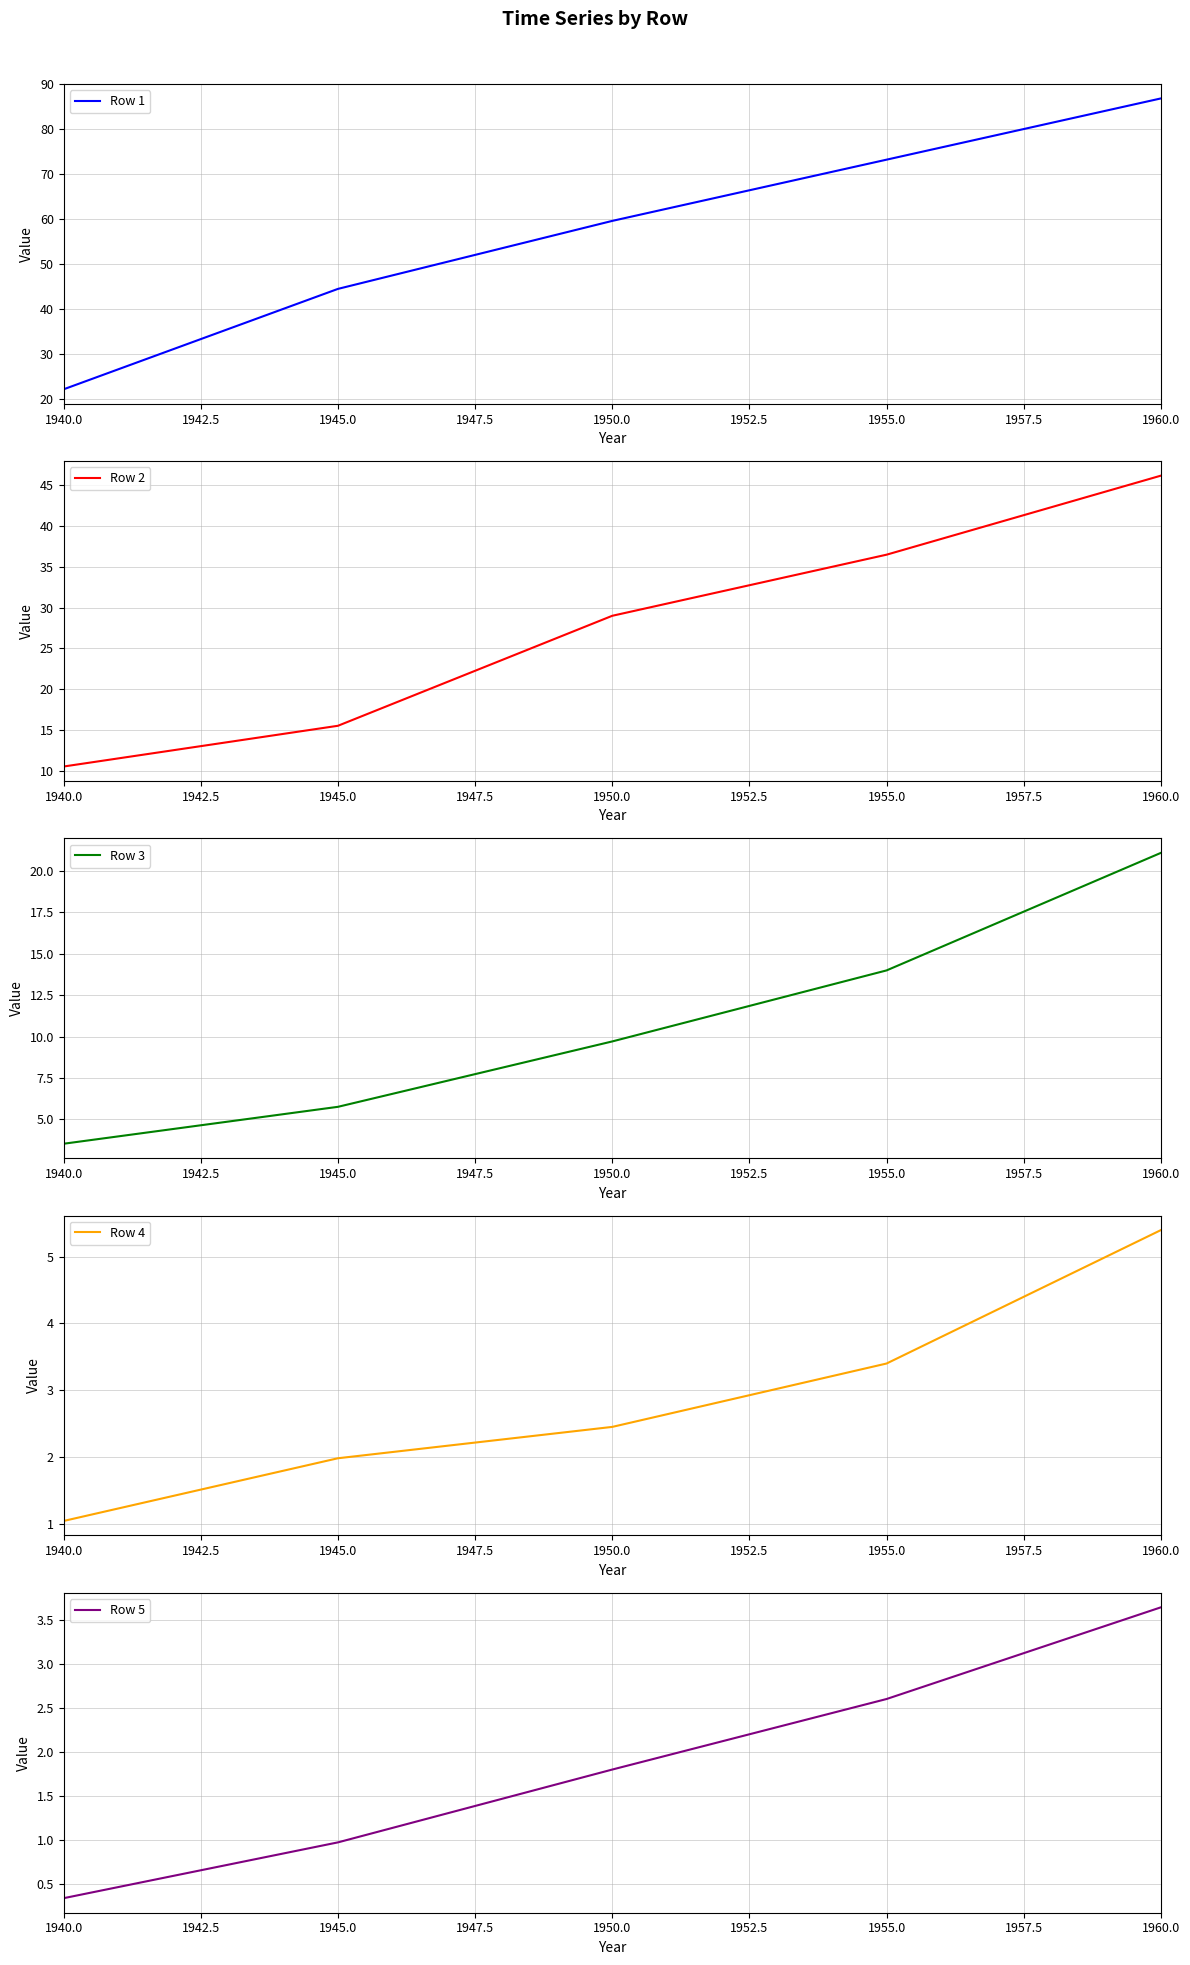

True or false: Row 2 and Row 5 cross at least once.

False